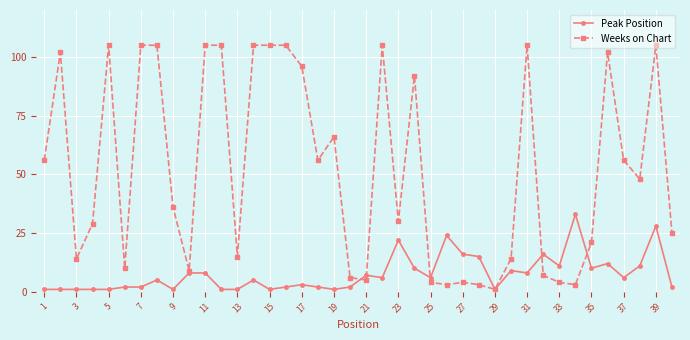

Reading left to right, list all the values displayed in this chart.

Peak Position: 1	1	1	1	1	2	2	5	1	8	8	1	1	5	1	2	3	2	1	2	7	6	22	10	6	24	16	15	1	9	8	16	11	33	10	12	6	11	28	2
Weeks on Chart: 56	102	14	29	105	10	105	105	36	9	105	105	15	105	105	105	96	56	66	6	5	105	30	92	4	3	4	3	1	14	105	7	4	3	21	102	56	48	105	25